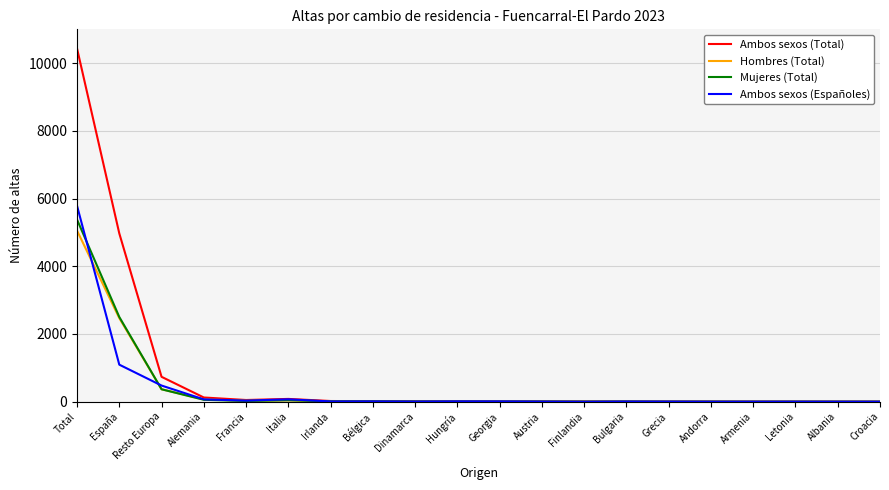

The Mujeres (Total) series shows 0 at Armenia. True or false?

True